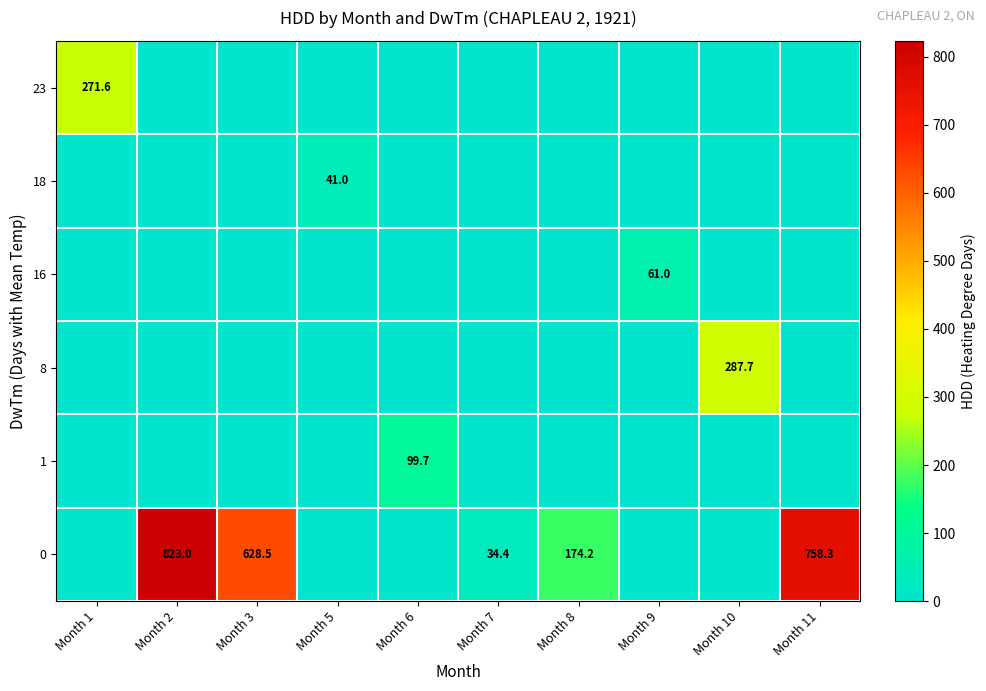

What is the maximum value shown in the chart?

823.0